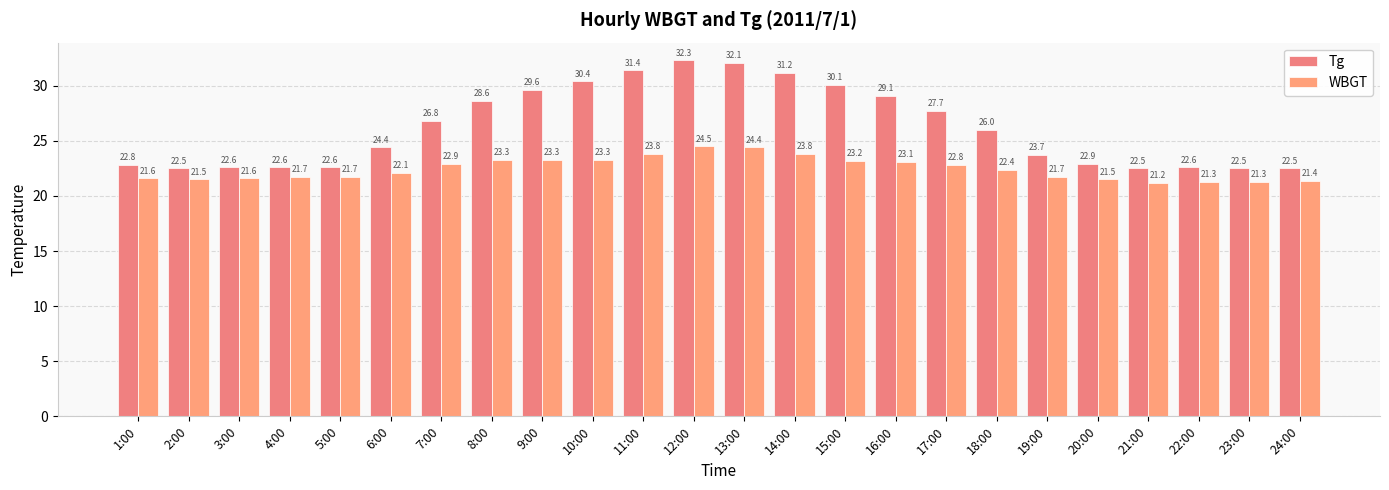

What is the maximum value for WBGT?

24.5